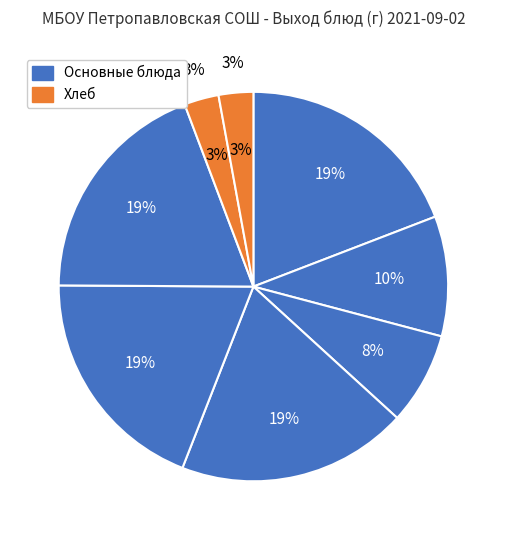

Between Суп с макарон.изделиями на кур.бульне and хлеб ржаной, which is larger?

Суп с макарон.изделиями на кур.бульне